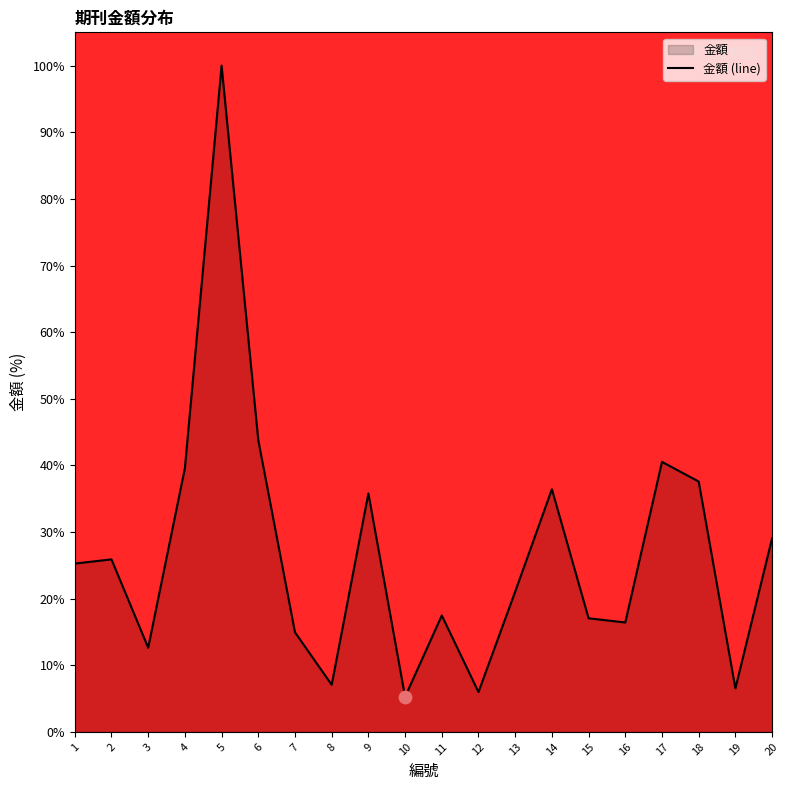

Which has a higher value, 20 or 7?

20